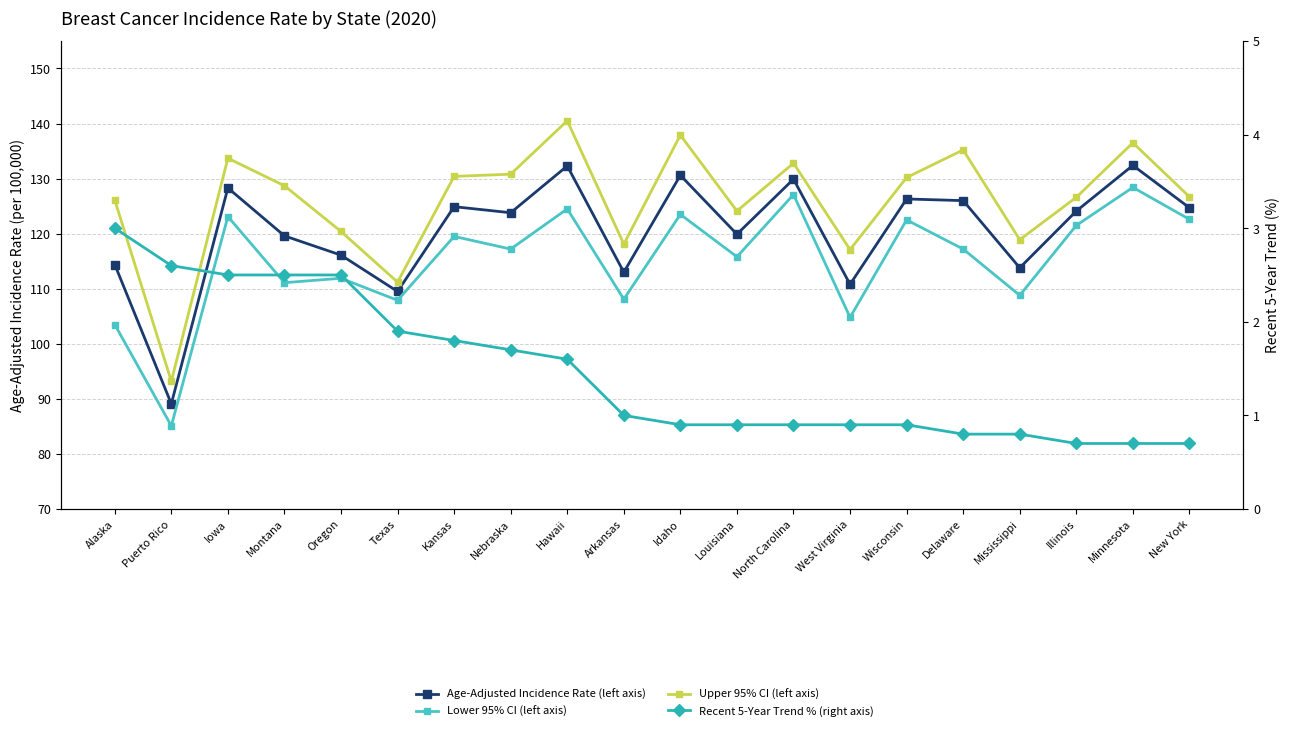

What position from the right is Louisiana?

9